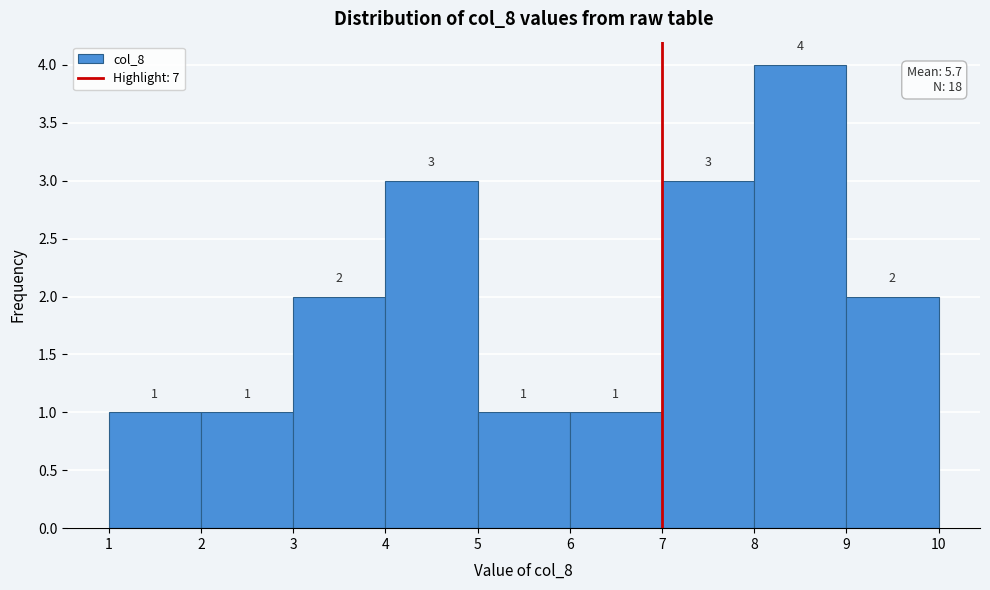

Reading left to right, list every bar in this chart as the range it spans on the x-axis followed by its height.

1 to 2: 1
2 to 3: 1
3 to 4: 2
4 to 5: 3
5 to 6: 1
6 to 7: 1
7 to 8: 3
8 to 9: 4
9 to 10: 2